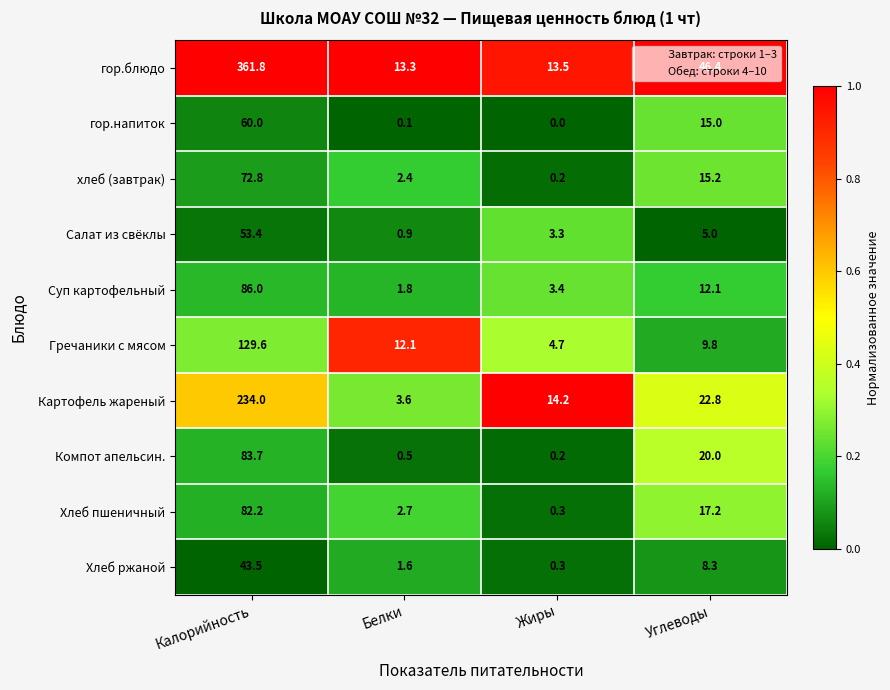

What is the highest value of the Компот апельсин. series?

83.7